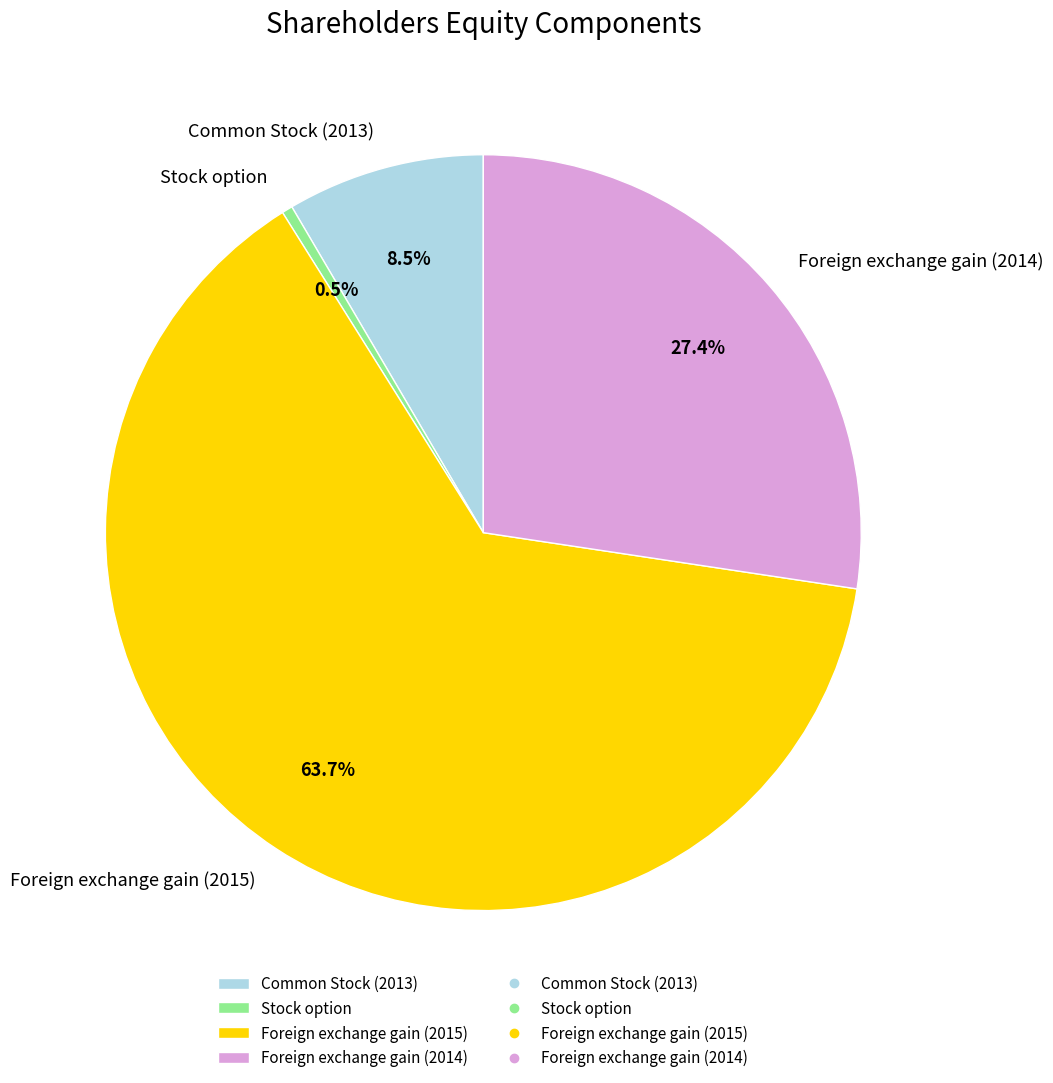

Which has a higher value, Foreign exchange gain (2014) or Common Stock (2013)?

Foreign exchange gain (2014)